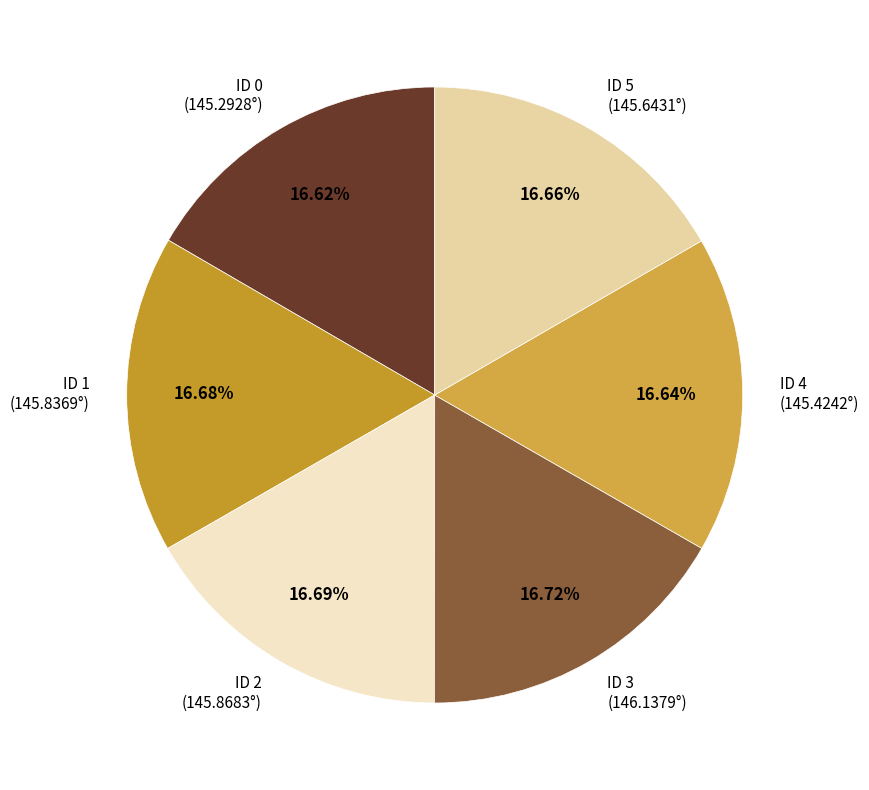

Is there a majority slice in this chart?

No